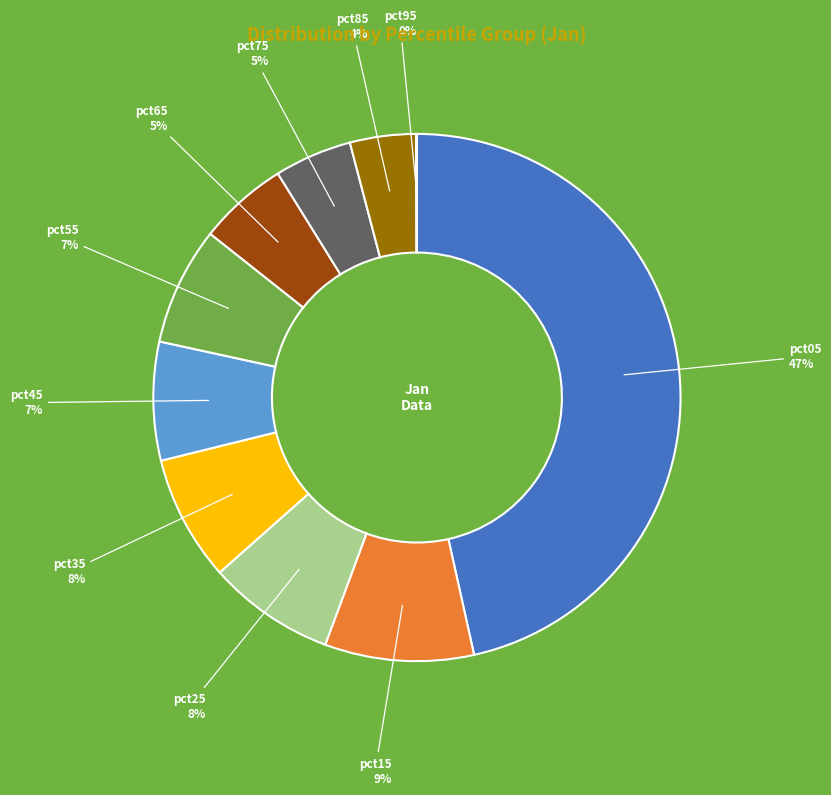

Is there a majority slice in this chart?

No